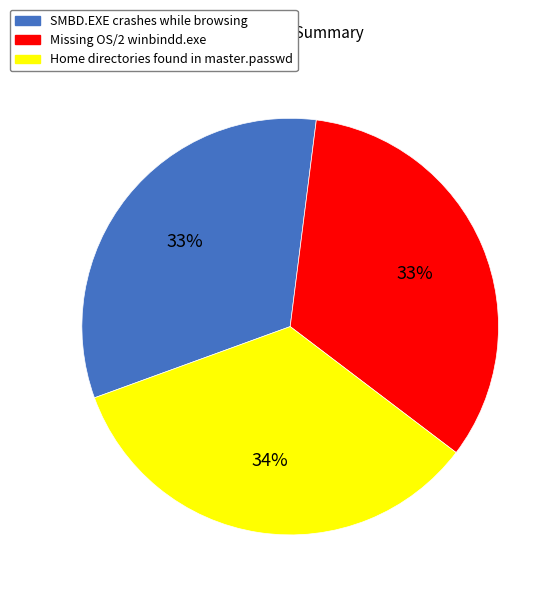

What is the largest slice in the pie chart?

Home directories found in master.passwd